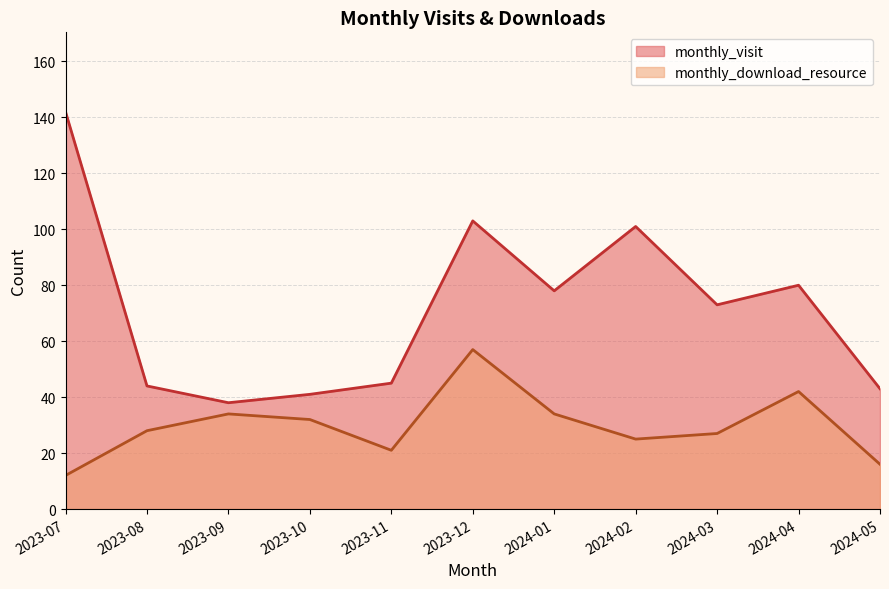

Where is monthly_visit nearest to the value 90?

2024-04